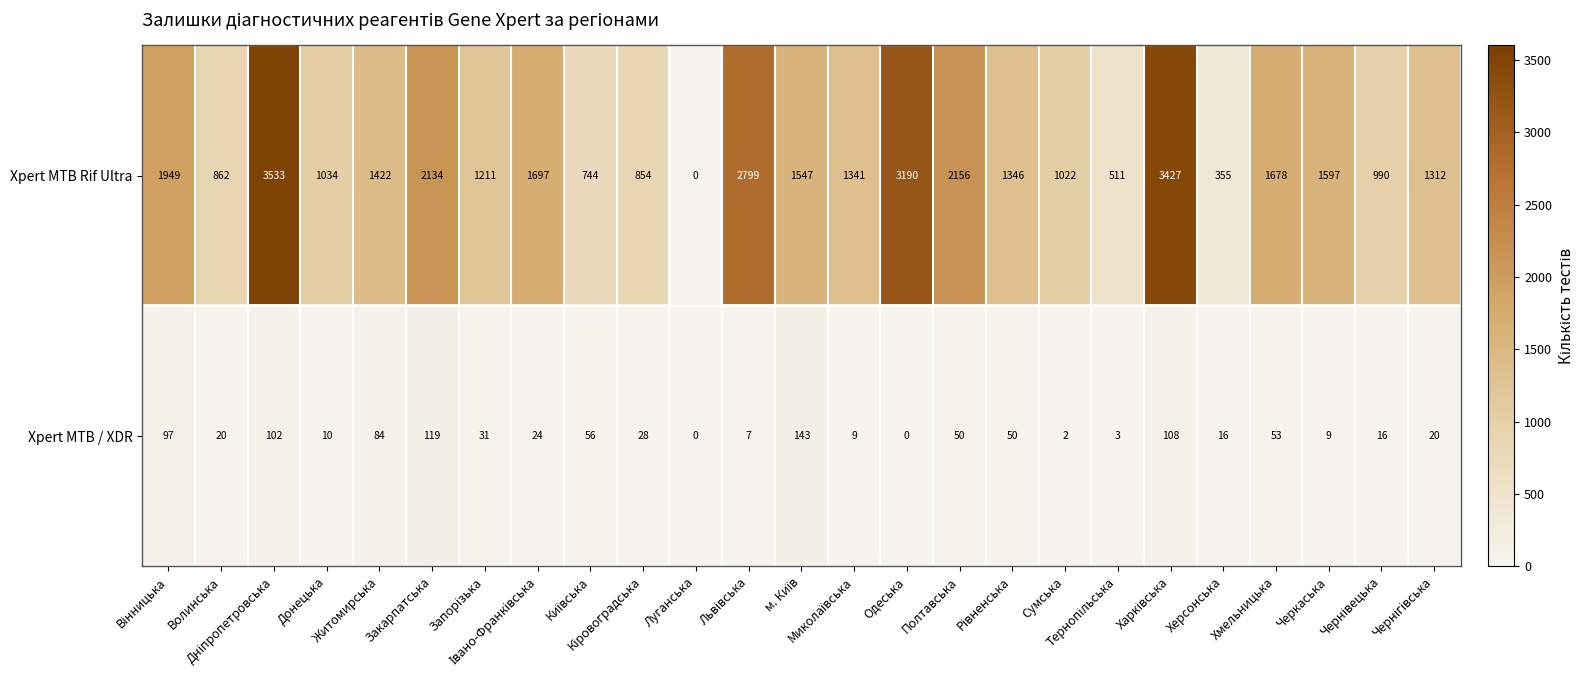

Which series has the largest range (max minus min)?

Xpert MTB Rif Ultra